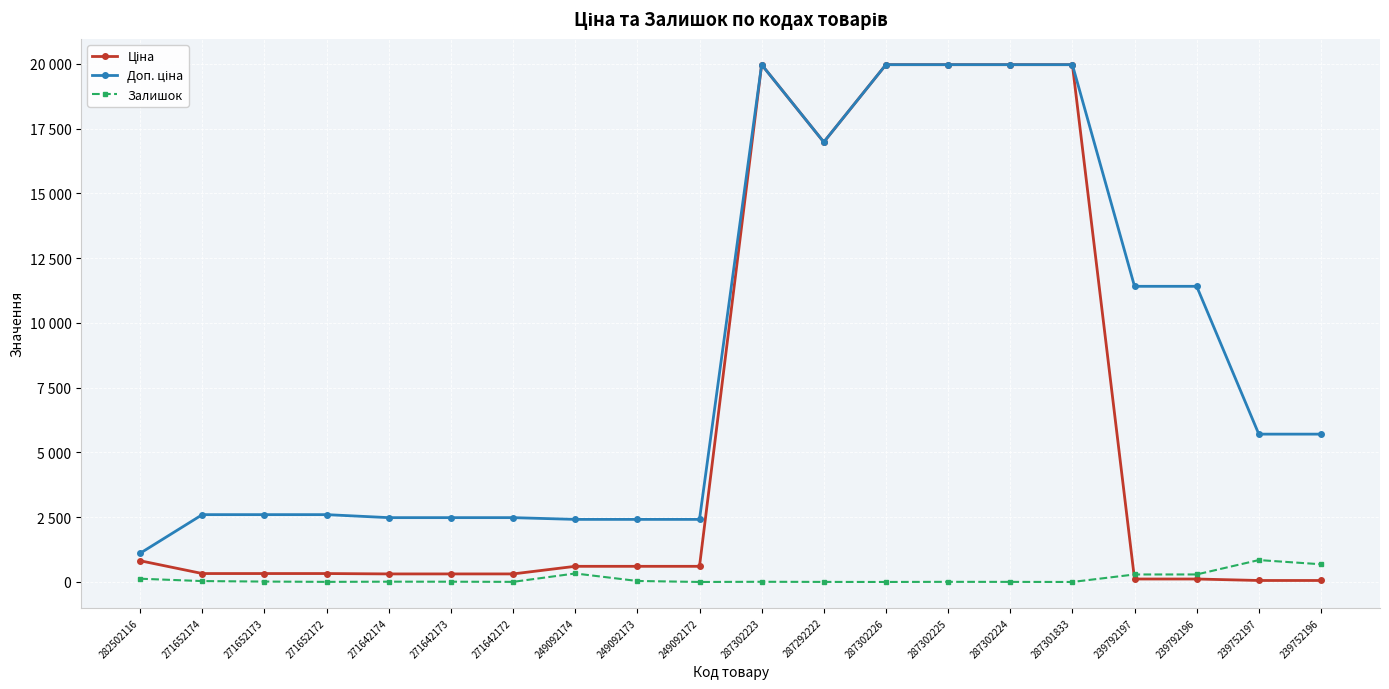

At 287302223, list the series in order from smallest to largest.

Залишок, Ціна, Доп. ціна